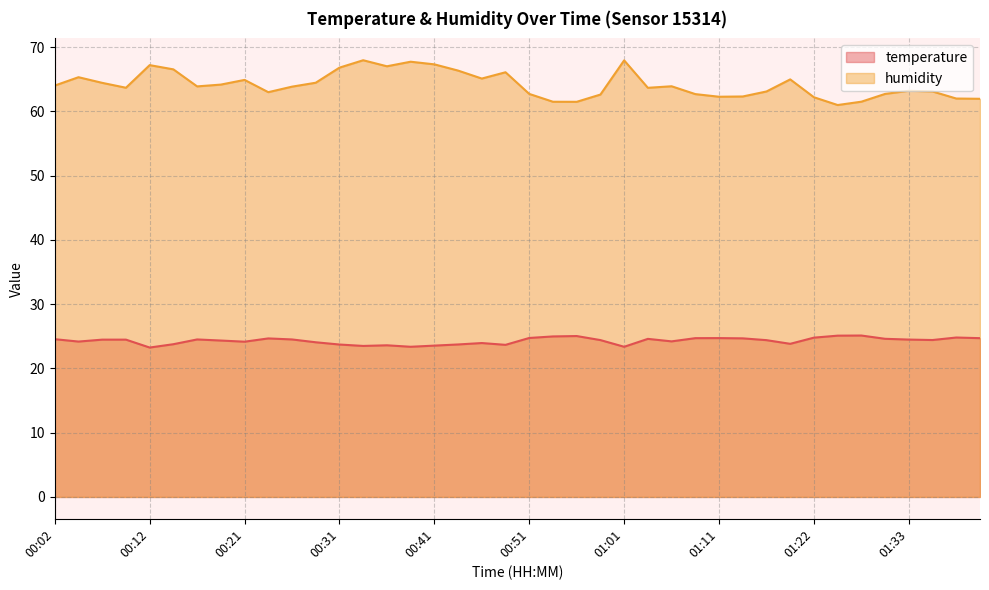

Count the number of data series in this chart.

2